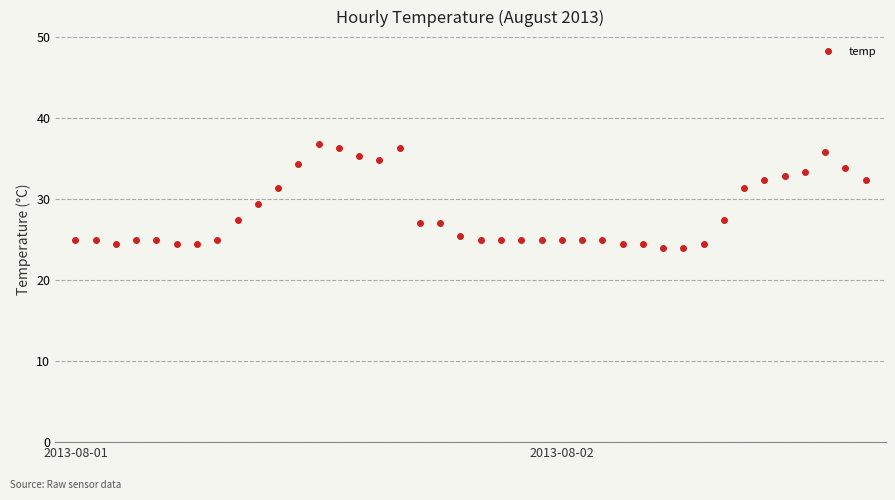

What is the maximum value shown in the chart?

36.8